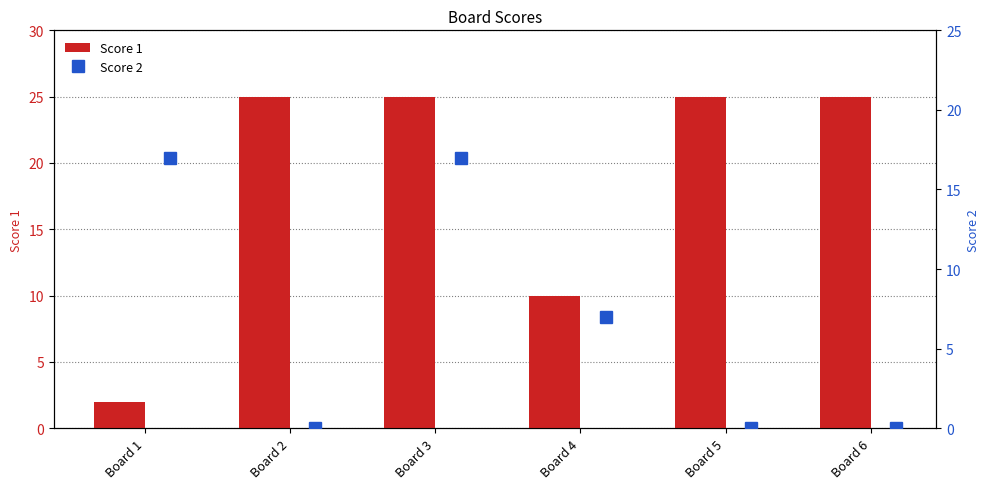

Reading left to right, extract all data points from this chart.

Score 1: 2	25	25	10	25	25
Score 2: 17	0	17	7	0	0